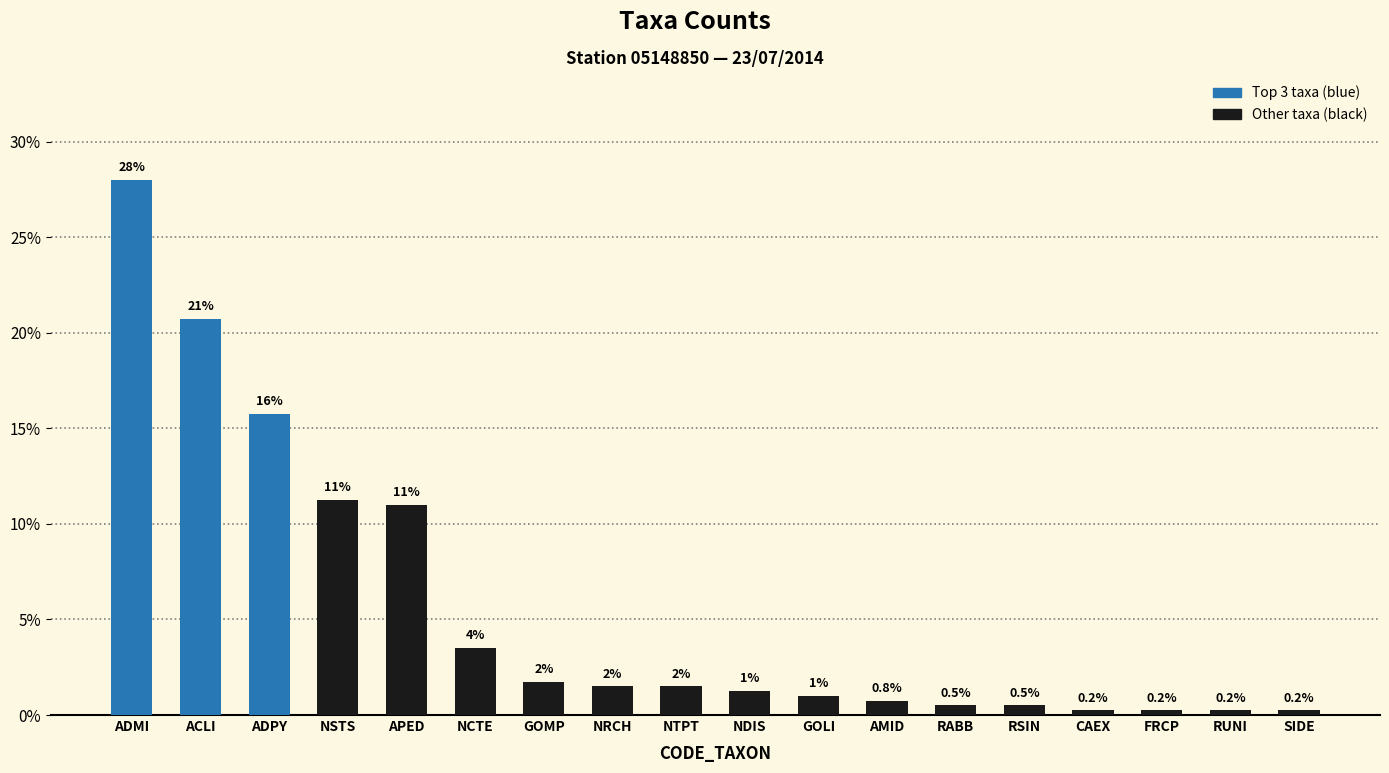

What is the label of the 9th bar from the right?

NDIS